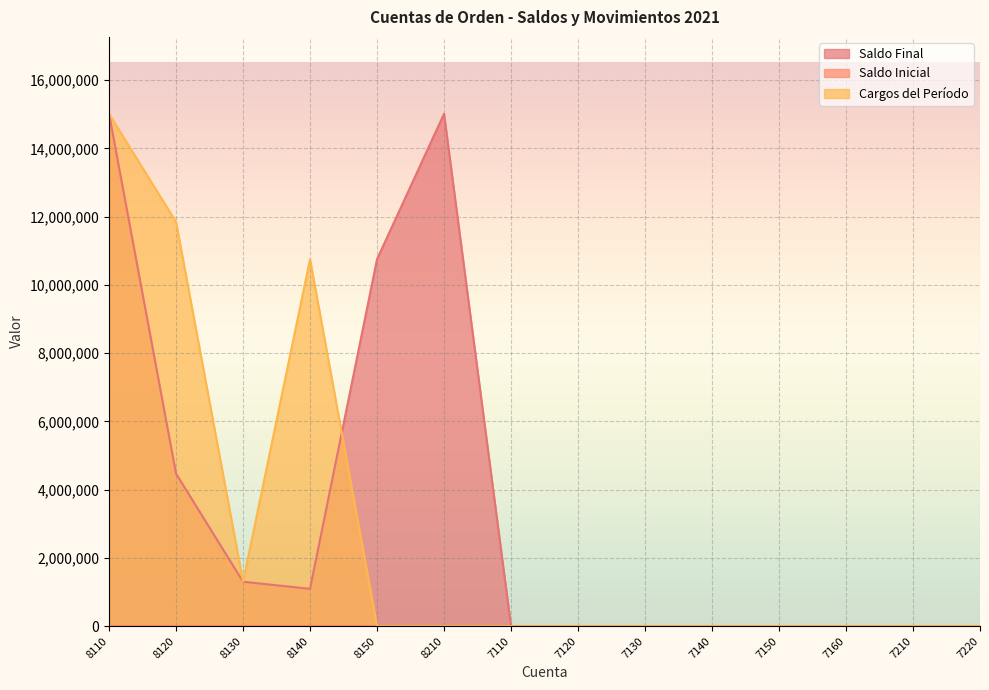

True or false: Saldo Final and Cargos del Período intersect in this chart.

True